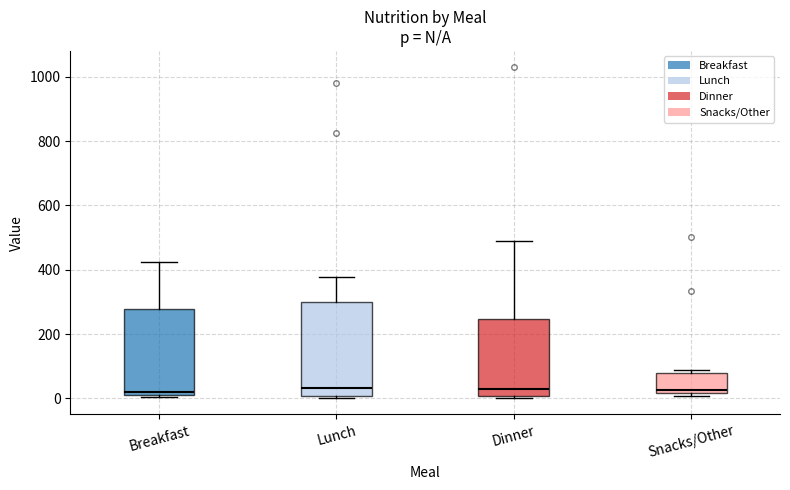

Which box is the tallest, from its lower edge to its upper edge?

Lunch